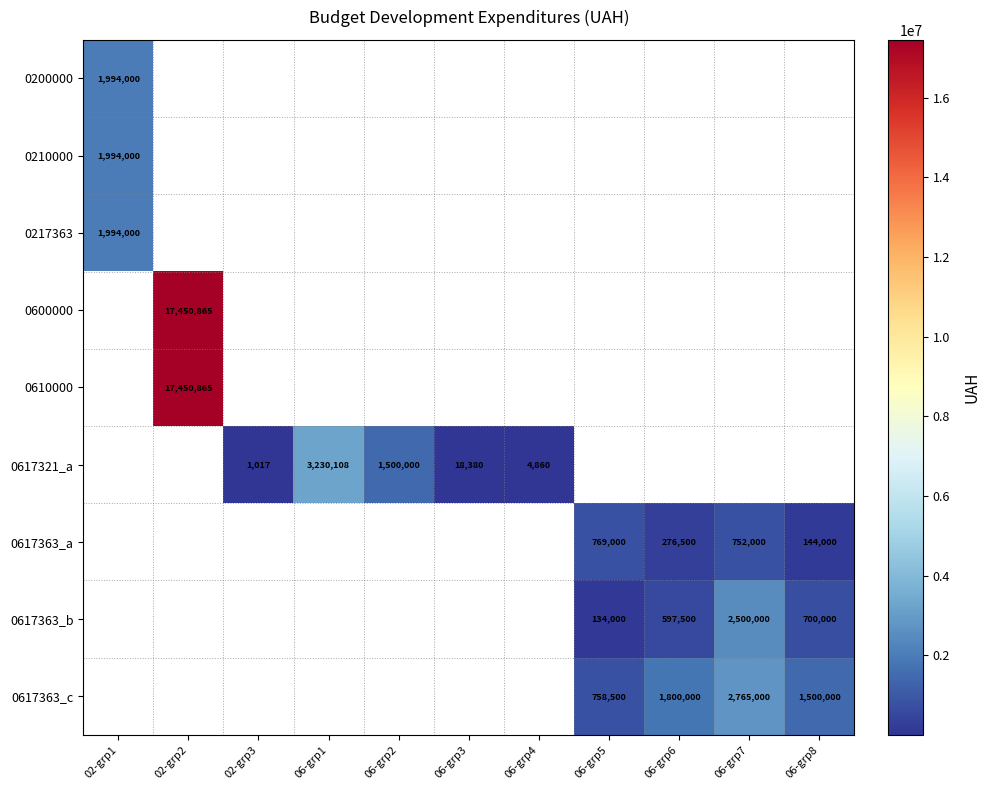

Is it true that 0617321_a equals 1039153 at 06-grp2?

False